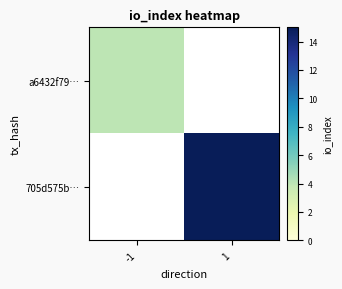

List the series in order of their peak value, highest first.

705d575b…, a6432f79…